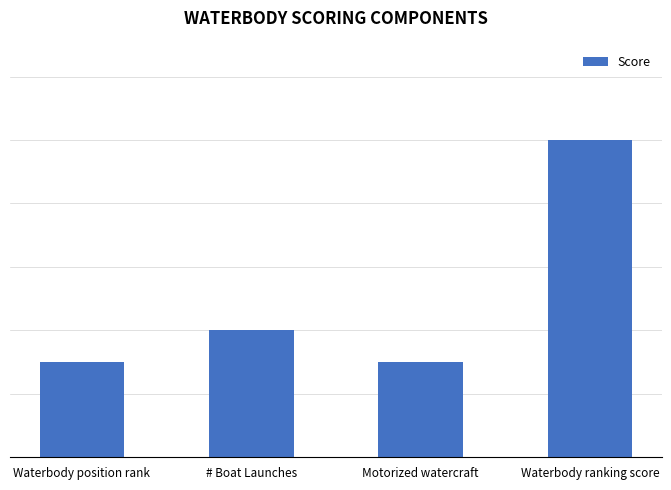

Does the chart contain any negative values?

No